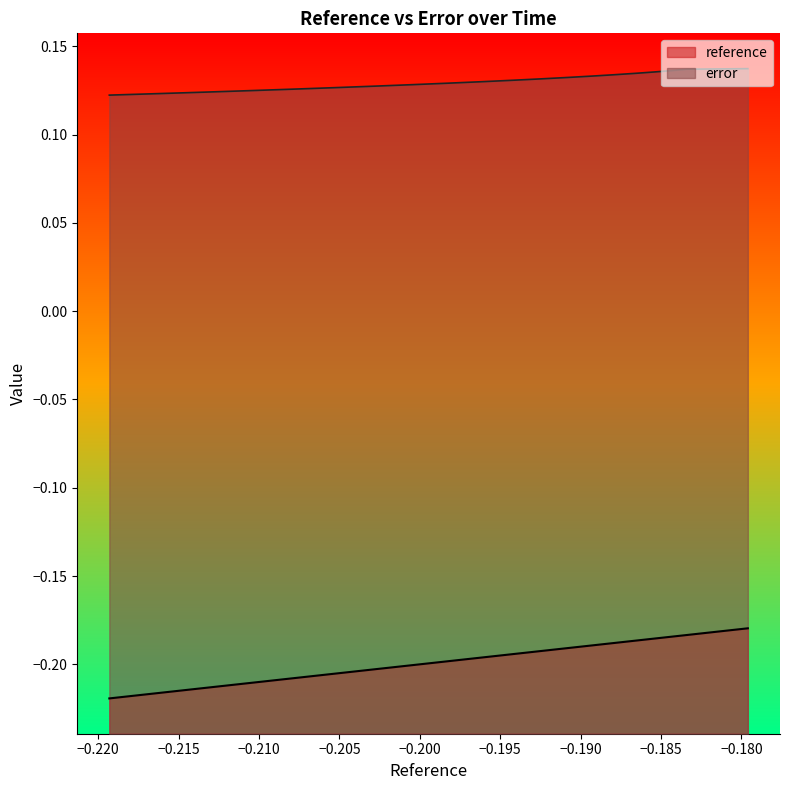

What is the minimum value for reference?

-0.2